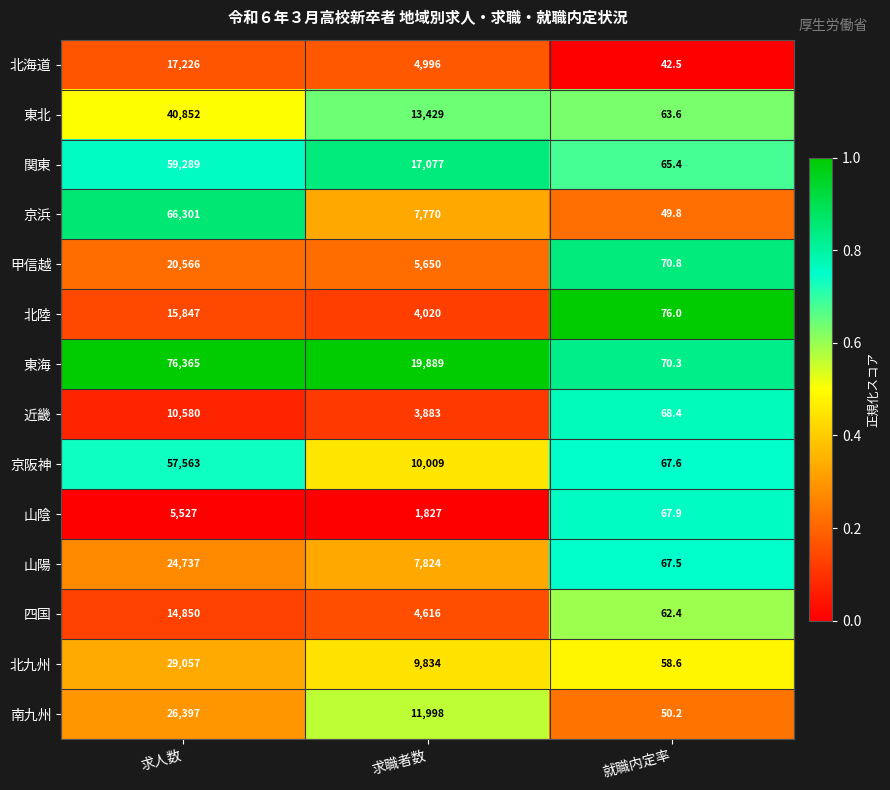

How many data points does each series have?

3